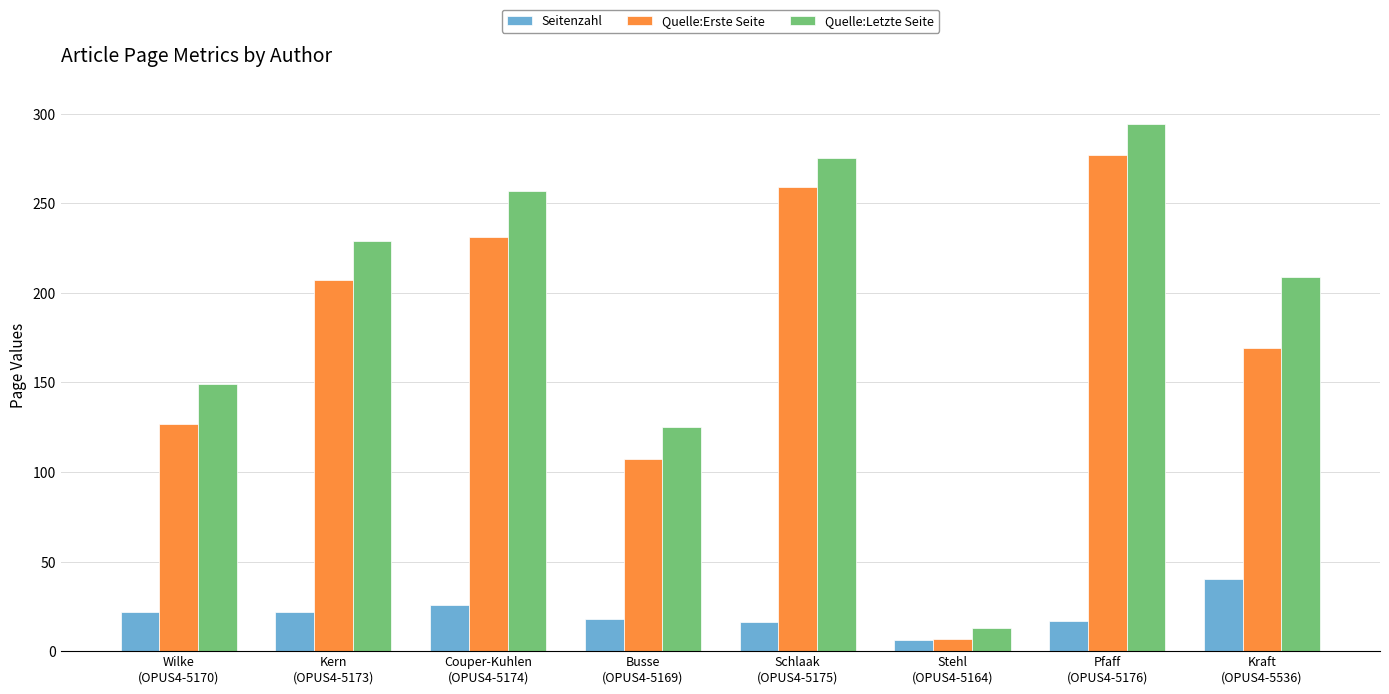

What is the average value of the Quelle:Letzte Seite series?

194